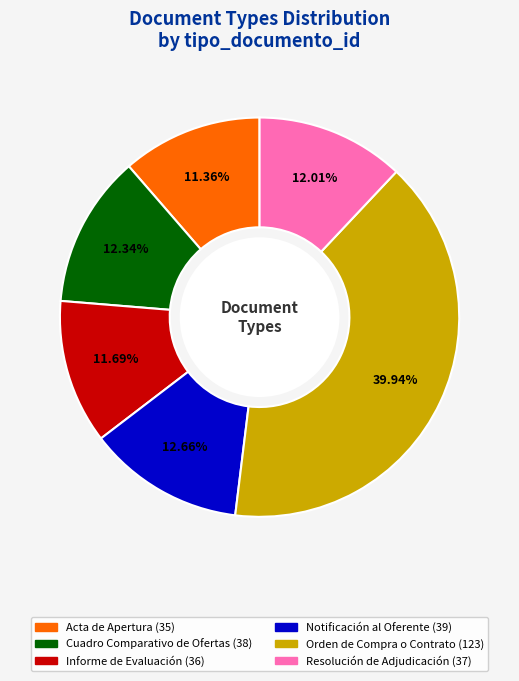

Which has a higher value, Informe de Evaluación or Cuadro Comparativo de Ofertas?

Cuadro Comparativo de Ofertas